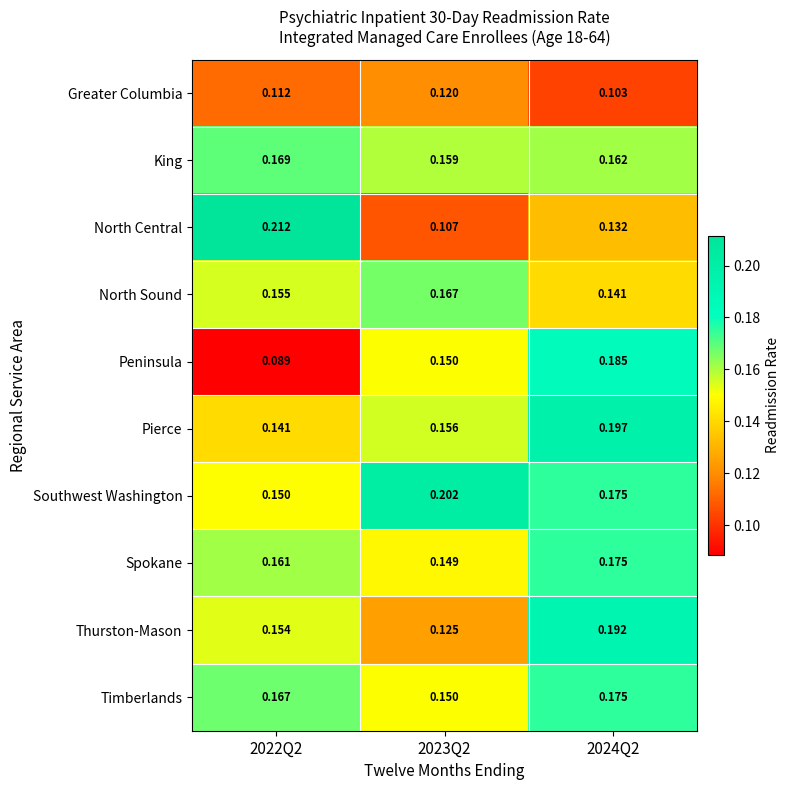

Count the number of data series in this chart.

10